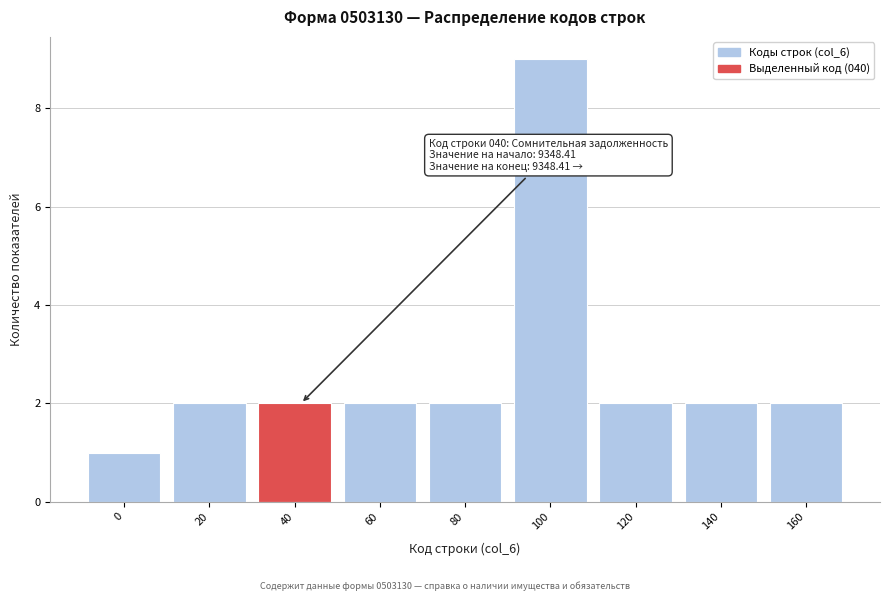

Reading left to right, what are all the values shown in this chart?

1	2	2	2	2	9	2	2	2